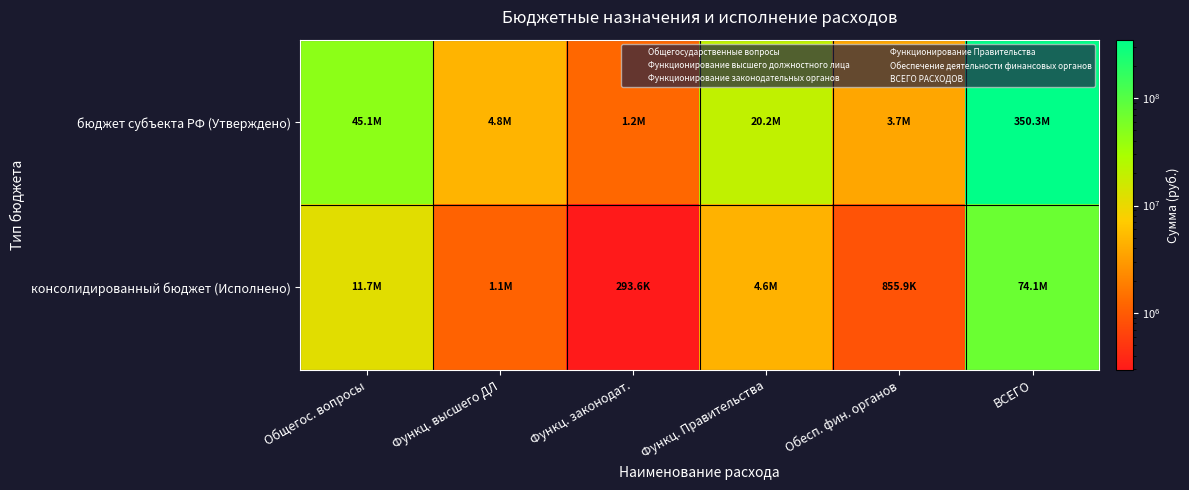

Reading left to right, extract all data points from this chart.

бюджет субъекта РФ (Утверждено): Общегос. вопросы=45149146.5	Функц. высшего ДЛ=4757114.0	Функц. законодат.=1244200.0	Функц. Правительства=20155647.5	Обесп. фин. органов=3703370.0	ВСЕГО=350303307.9
консолидированный бюджет (Исполнено): Общегос. вопросы=11709587.3	Функц. высшего ДЛ=1135558.7	Функц. законодат.=293582.1	Функц. Правительства=4594344.7	Обесп. фин. органов=855864.2	ВСЕГО=74068187.2